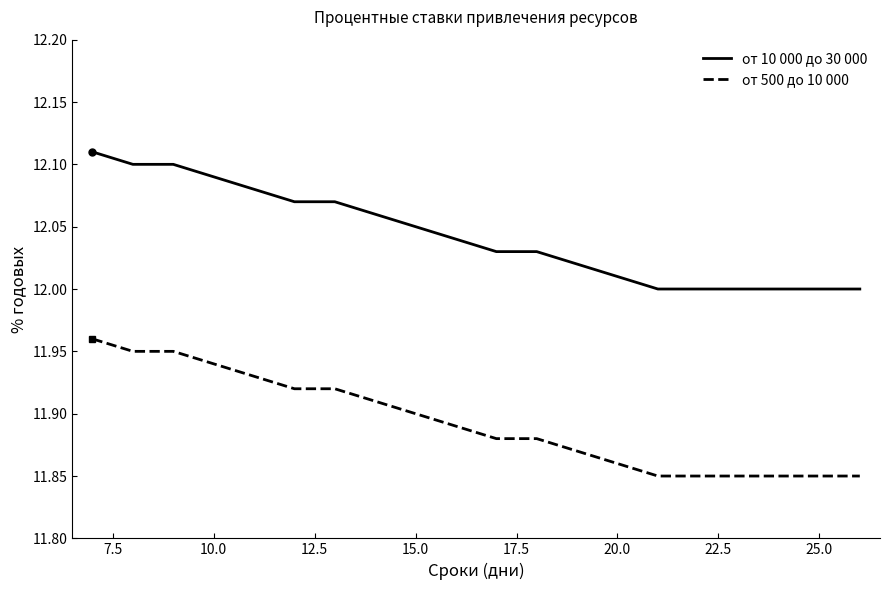

Rank the series by their maximum value, from lowest to highest.

от 500 до 10 000, от 10 000 до 30 000